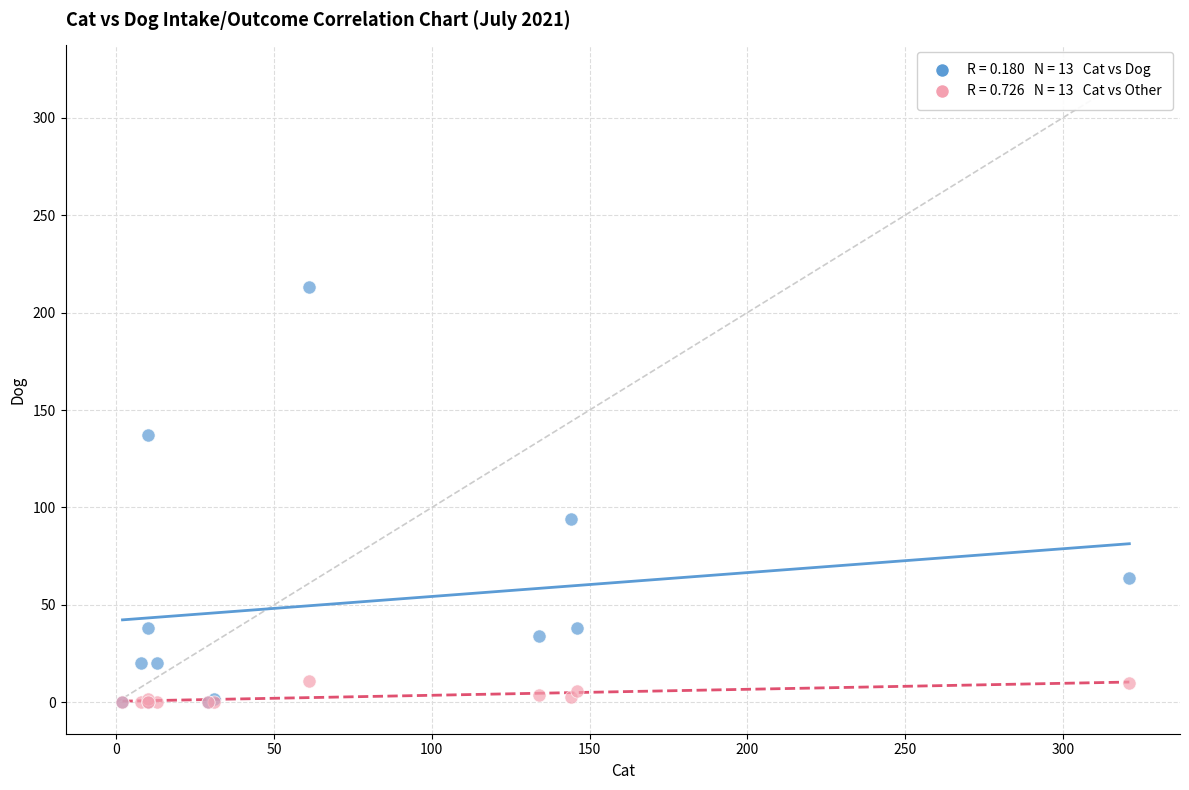

Across all series, what Y value is closest to 106?

94